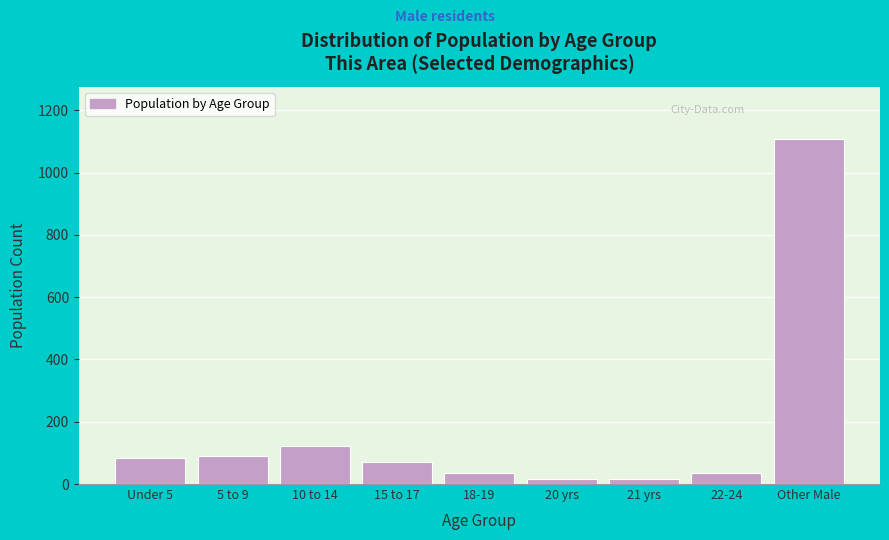

Reading right to left, transcribe all the data shown in this chart.

Other Male=1109	22-24=36	21 yrs=17	20 yrs=17	18-19=36	15 to 17=70	10 to 14=122	5 to 9=90	Under 5=83